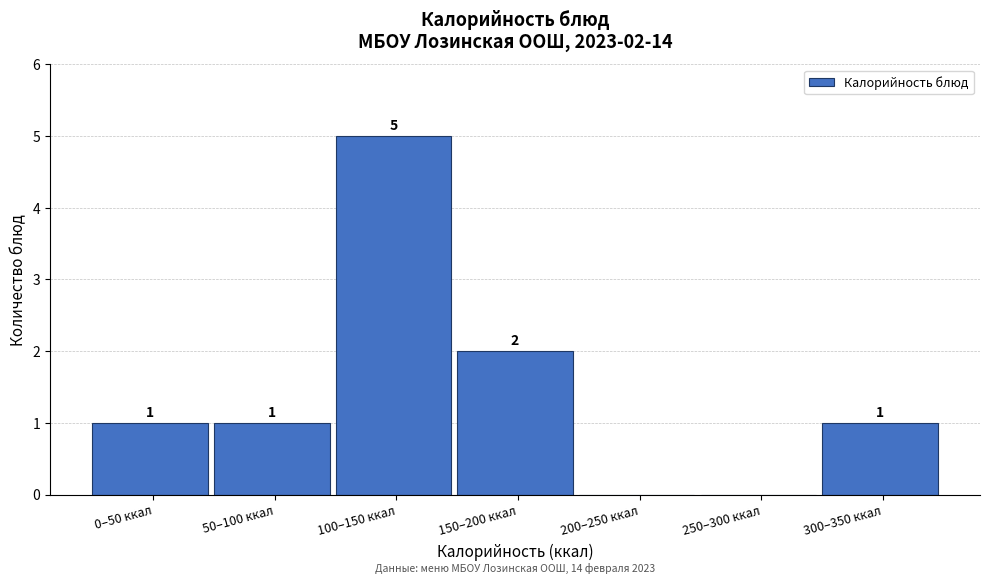

Reading left to right, extract all data points from this chart.

0–50 ккал=1	50–100 ккал=1	100–150 ккал=5	150–200 ккал=2	200–250 ккал=0	250–300 ккал=0	300–350 ккал=1